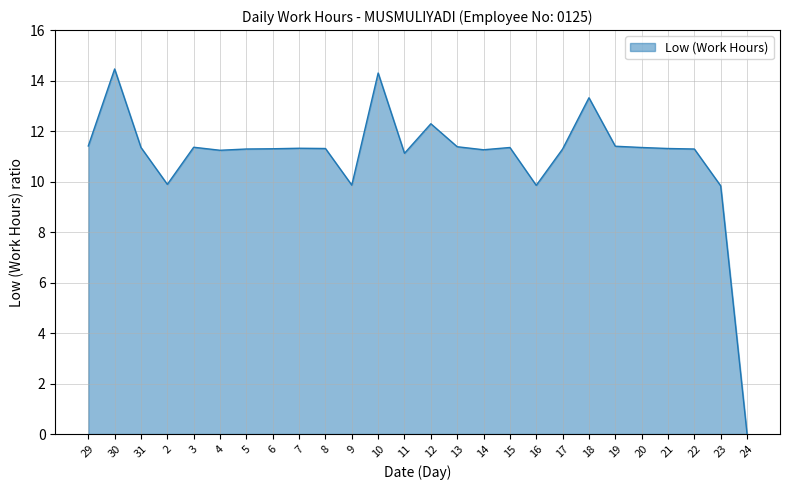

What is the difference between the values at 2 and 14?

1.4